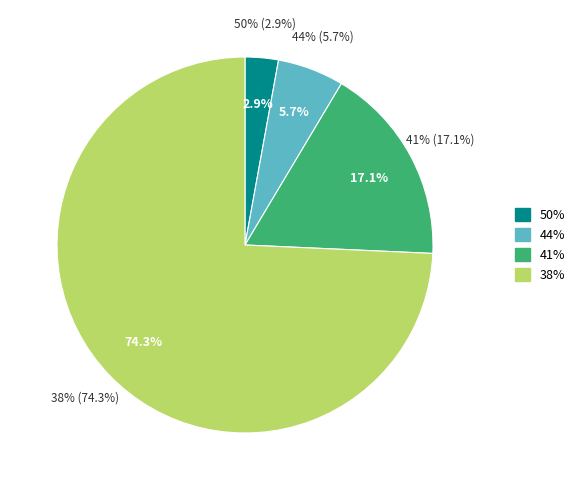

Is it true that 15 is 10% of the pie?

False